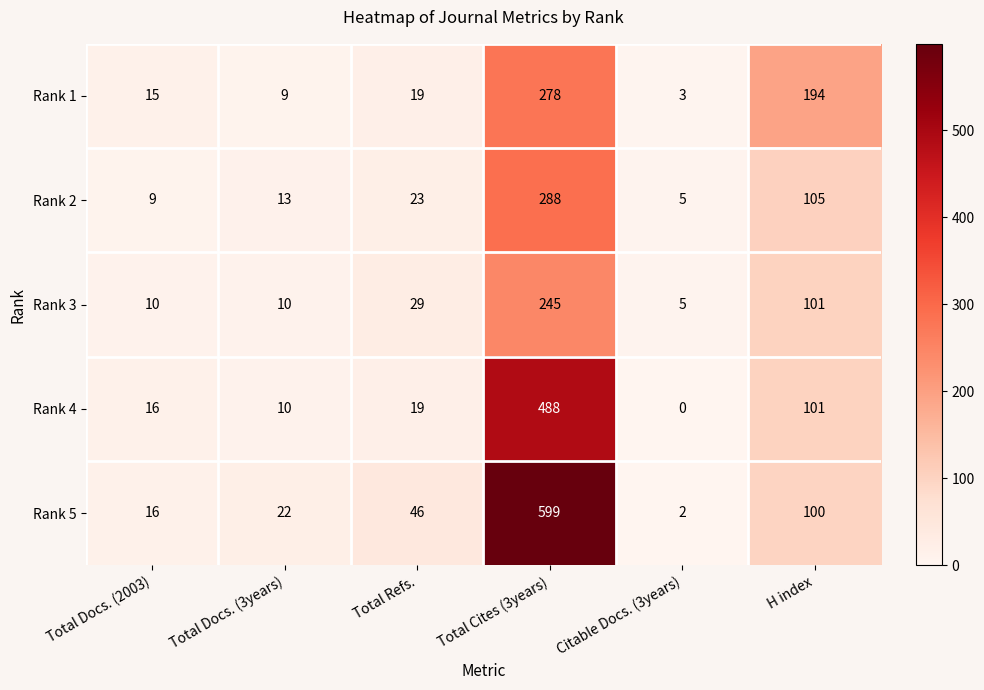

At which category is the sum across all series the highest?

Total Cites (3years)